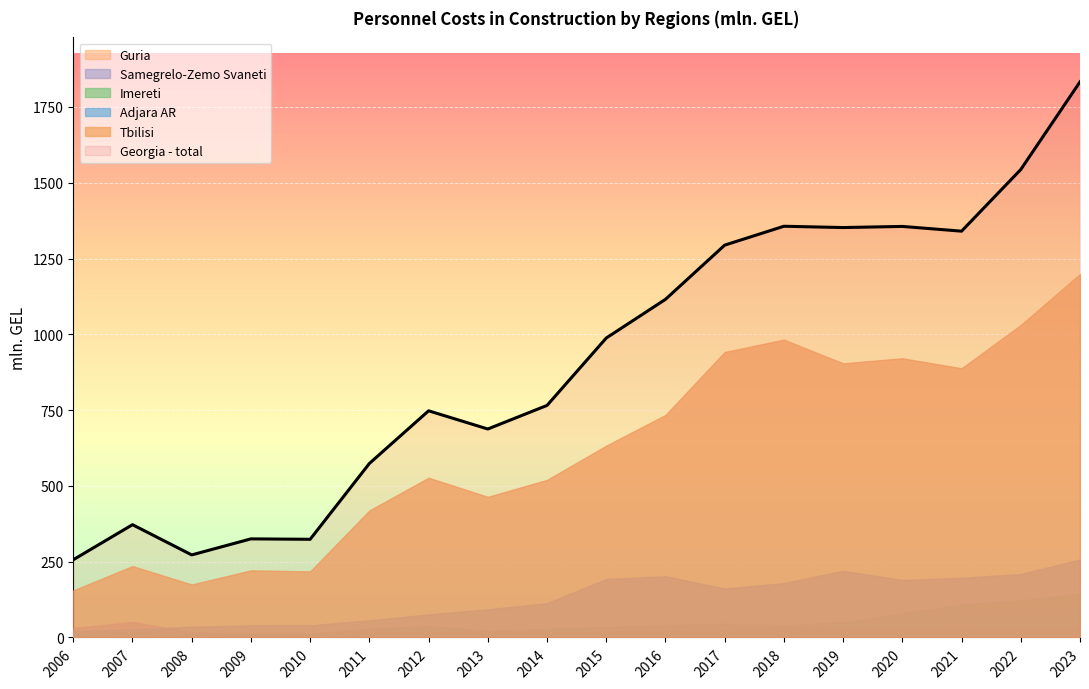

Where is Samegrelo-Zemo Svaneti nearest to the value 30?

2006